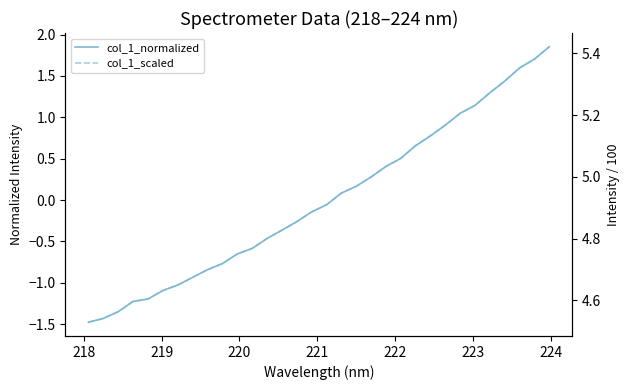

Reading left to right, what are all the values shown in this chart?

col_1_normalized: -1.5	-1.4	-1.3	-1.2	-1.2	-1.1	-1.0	-0.9	-0.8	-0.8	-0.7	-0.6	-0.5	-0.4	-0.3	-0.1	-0.1	0.1	0.2	0.3	0.4	0.5	0.7	0.8	0.9	1.0	1.1	1.3	1.4	1.6	1.7	1.9
col_1_scaled: 4.5	4.5	4.6	4.6	4.6	4.6	4.6	4.7	4.7	4.7	4.8	4.8	4.8	4.8	4.9	4.9	4.9	4.9	5.0	5.0	5.0	5.1	5.1	5.1	5.2	5.2	5.2	5.3	5.3	5.4	5.4	5.4